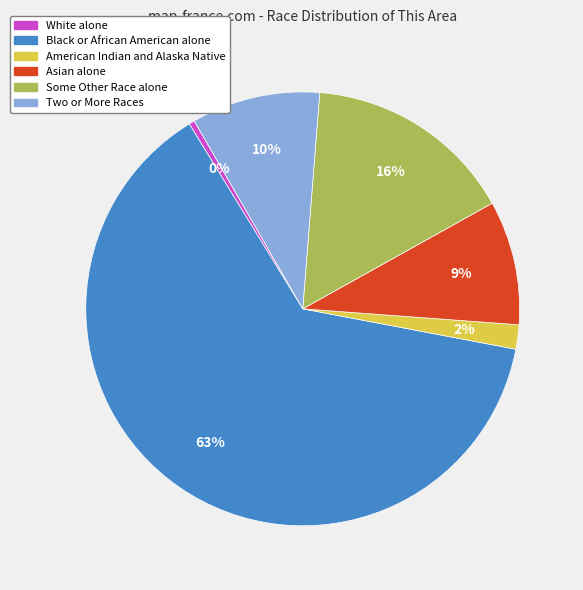

Is Black or African American alone the majority of the pie?

Yes